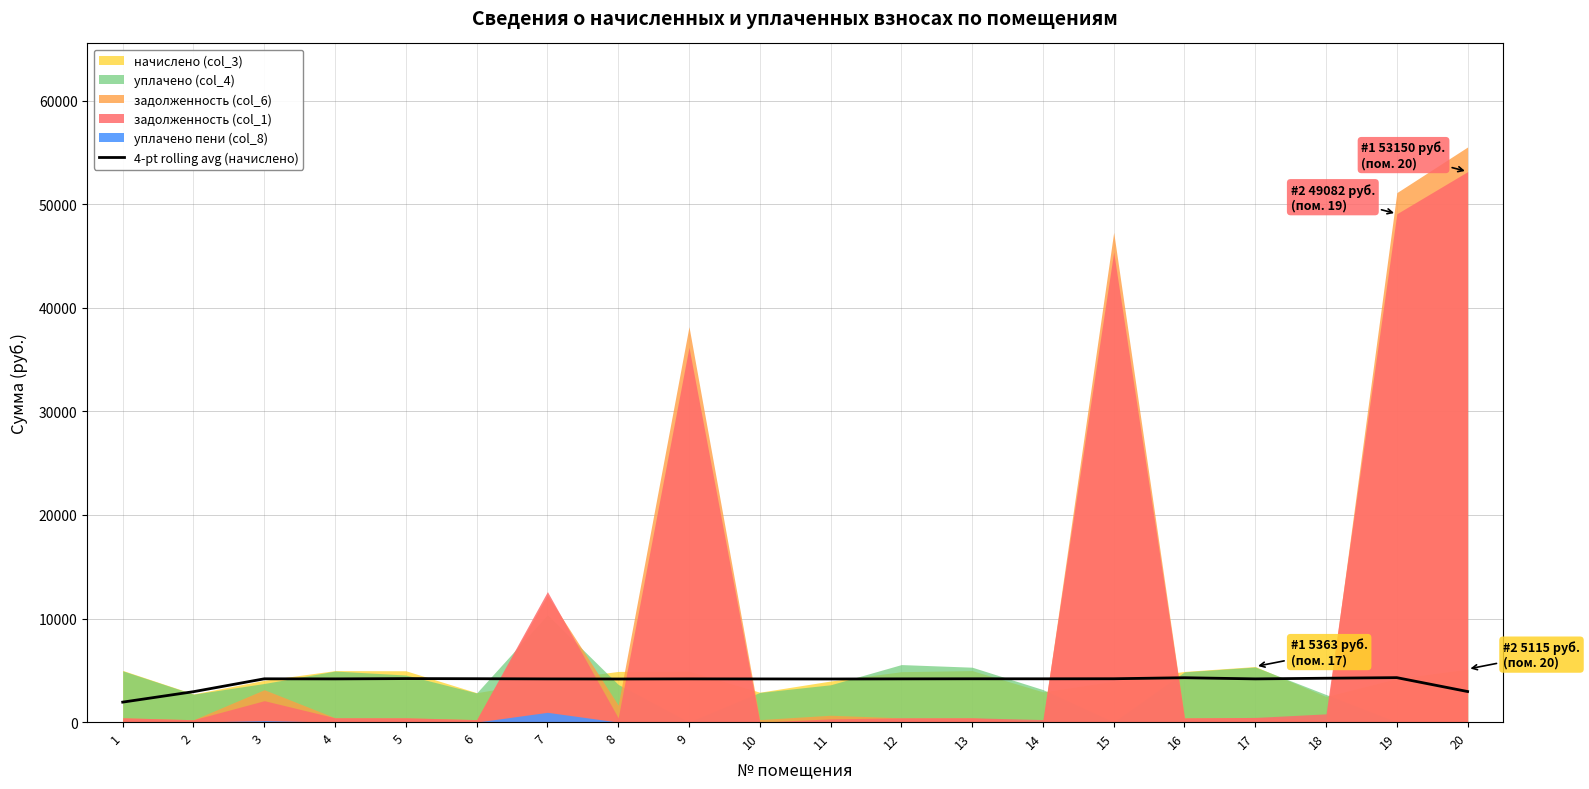

What is the value of the 9th point from the left?

4171.8